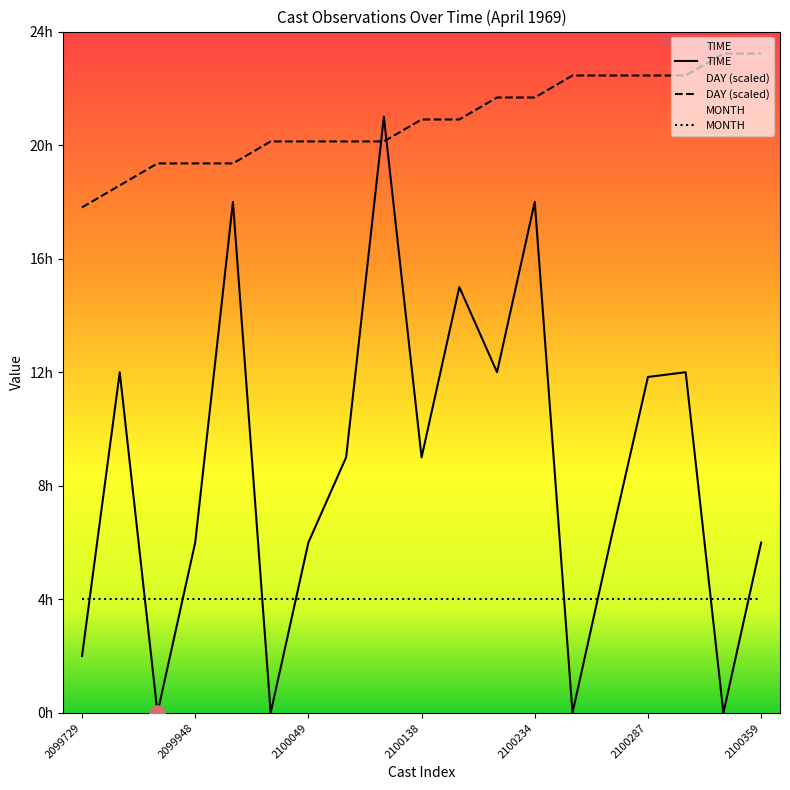

Which series contains the highest Y value?

DAY (scaled)